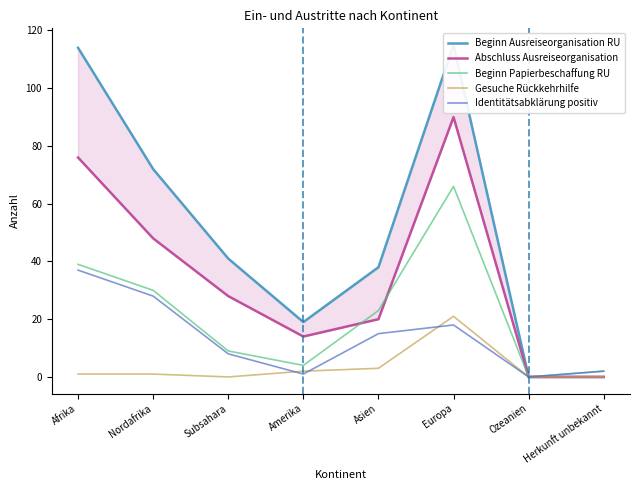

The value of Gesuche Rückkehrhilfe at Nordafrika is 1. True or false?

True